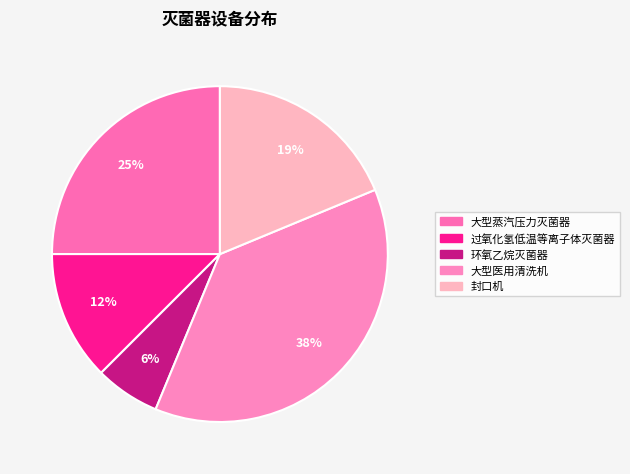

The 大型医用清洗机 slice represents 46% of the pie. True or false?

False